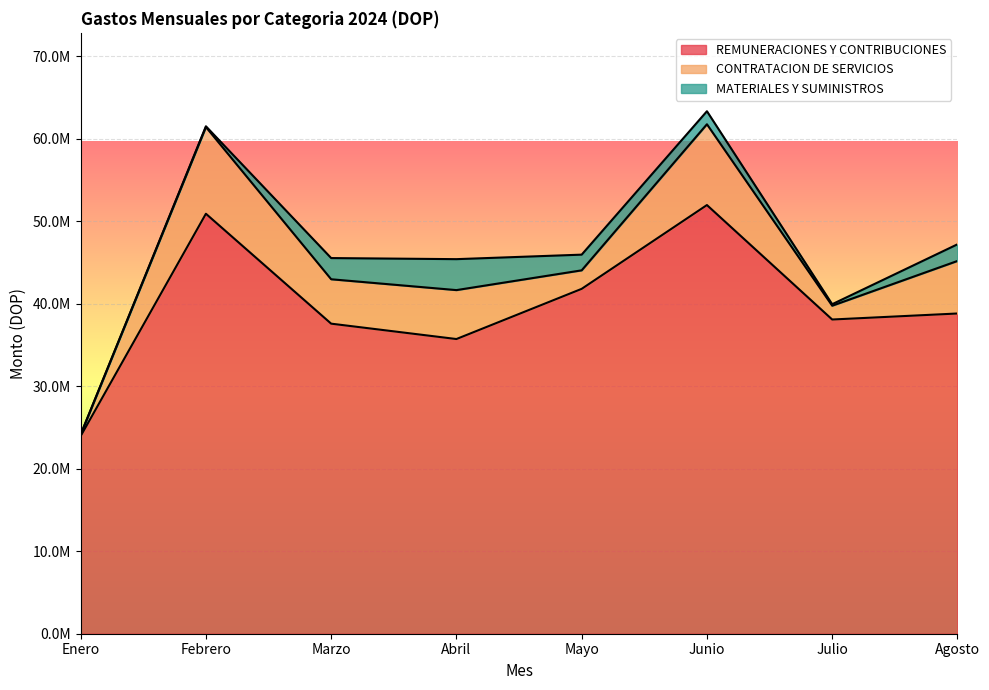

True or false: REMUNERACIONES Y CONTRIBUCIONES has more than 1 points higher than both neighbors.

True